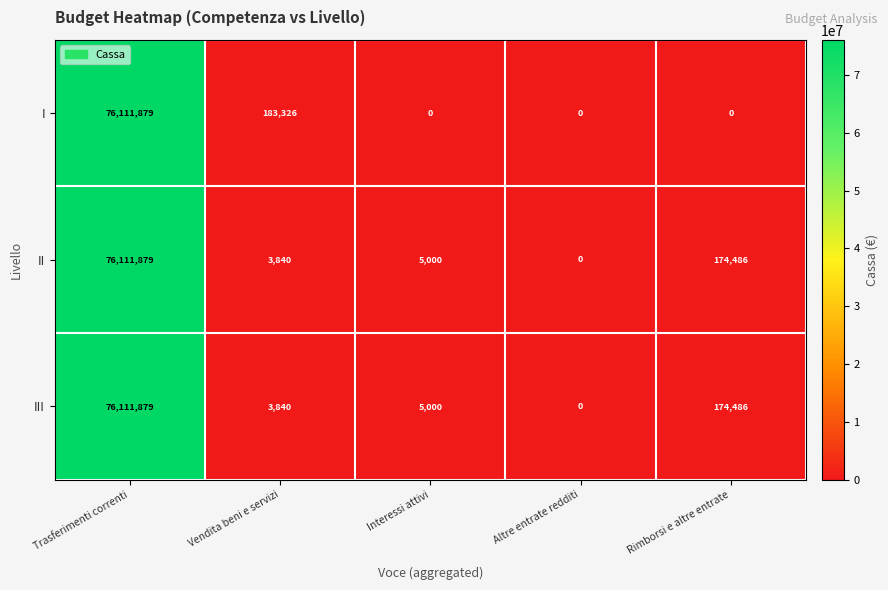

The value of II at Trasferimenti correnti is 76111879. True or false?

True